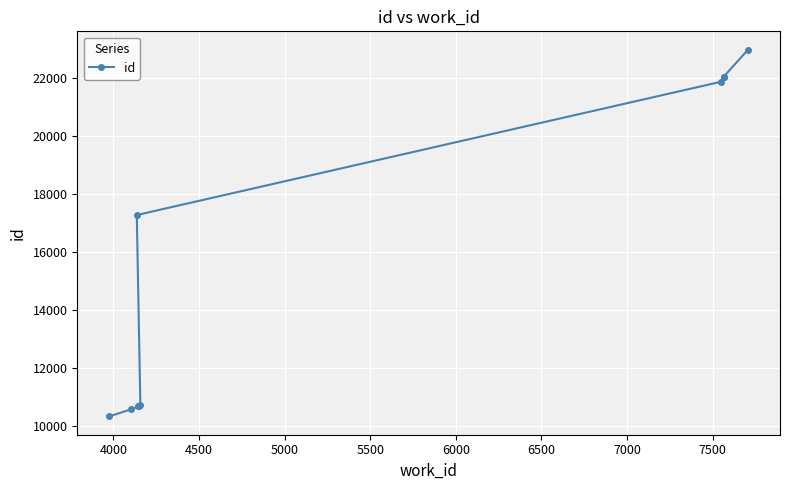

How many series are shown in this chart?

1